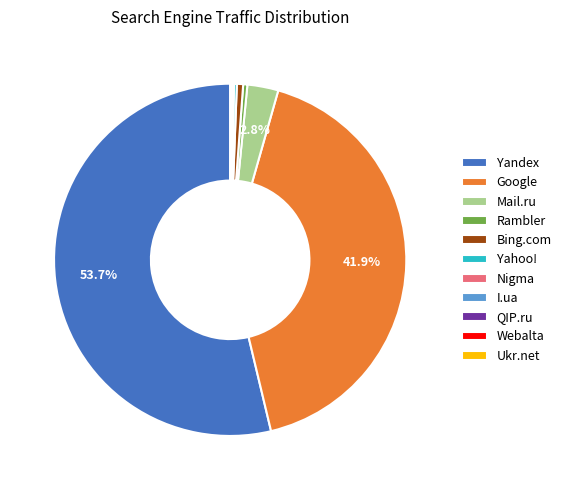

Which category has the biggest portion of the pie?

Yandex